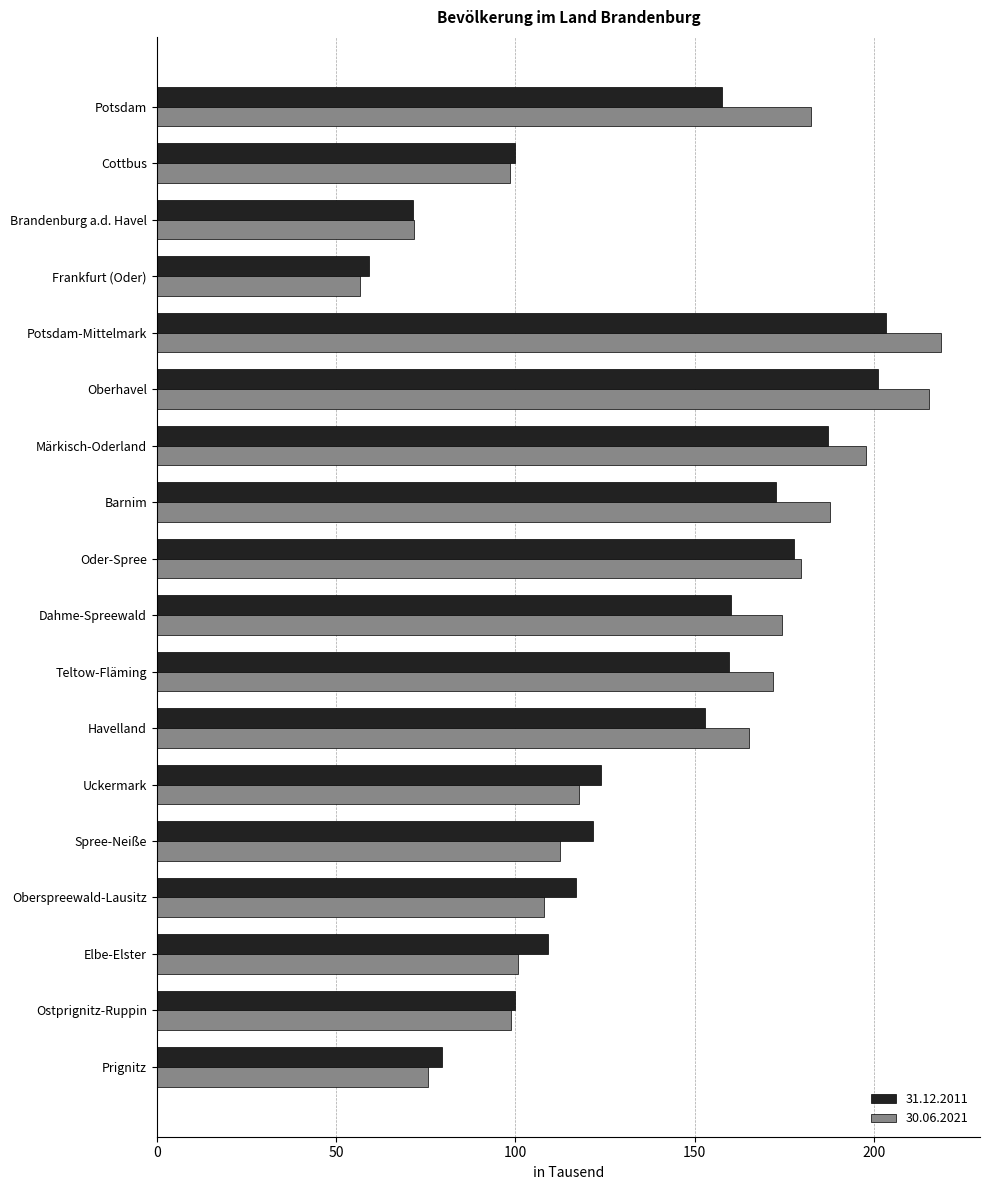

Read the 30.06.2021 value at Dahme-Spreewald.

174.3